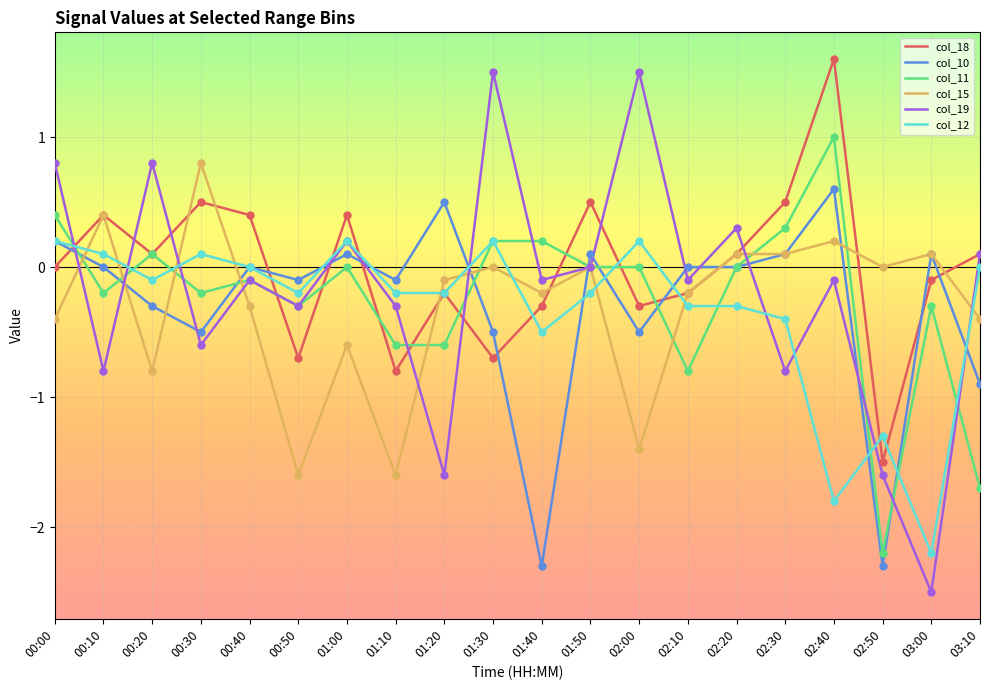

What is the spread (max minus min) of values at 03:10?

1.8